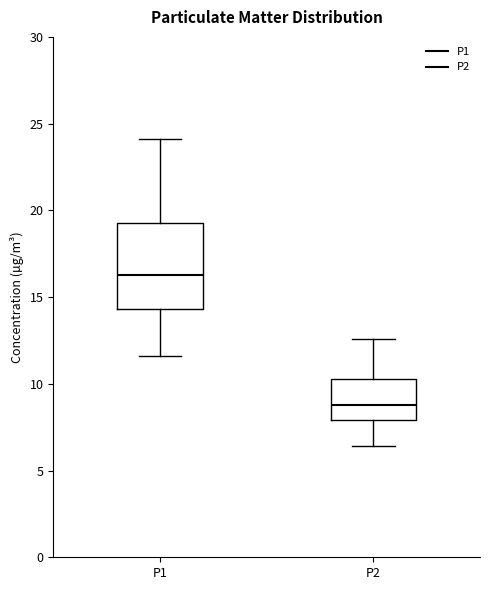

Which box has the highest median line?

P1